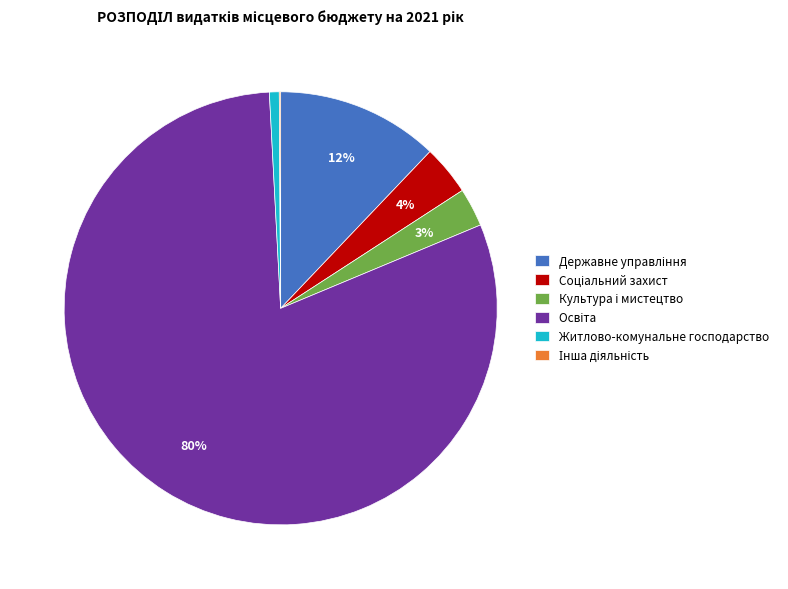

Is there a majority slice in this chart?

Yes